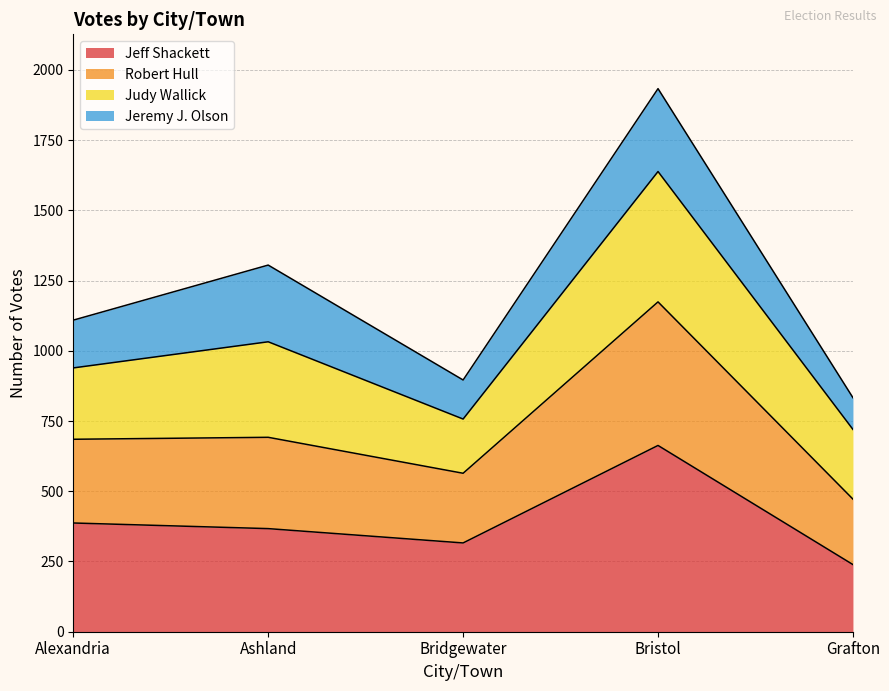

True or false: Jeff Shackett has a value of 316 at Bridgewater.

True